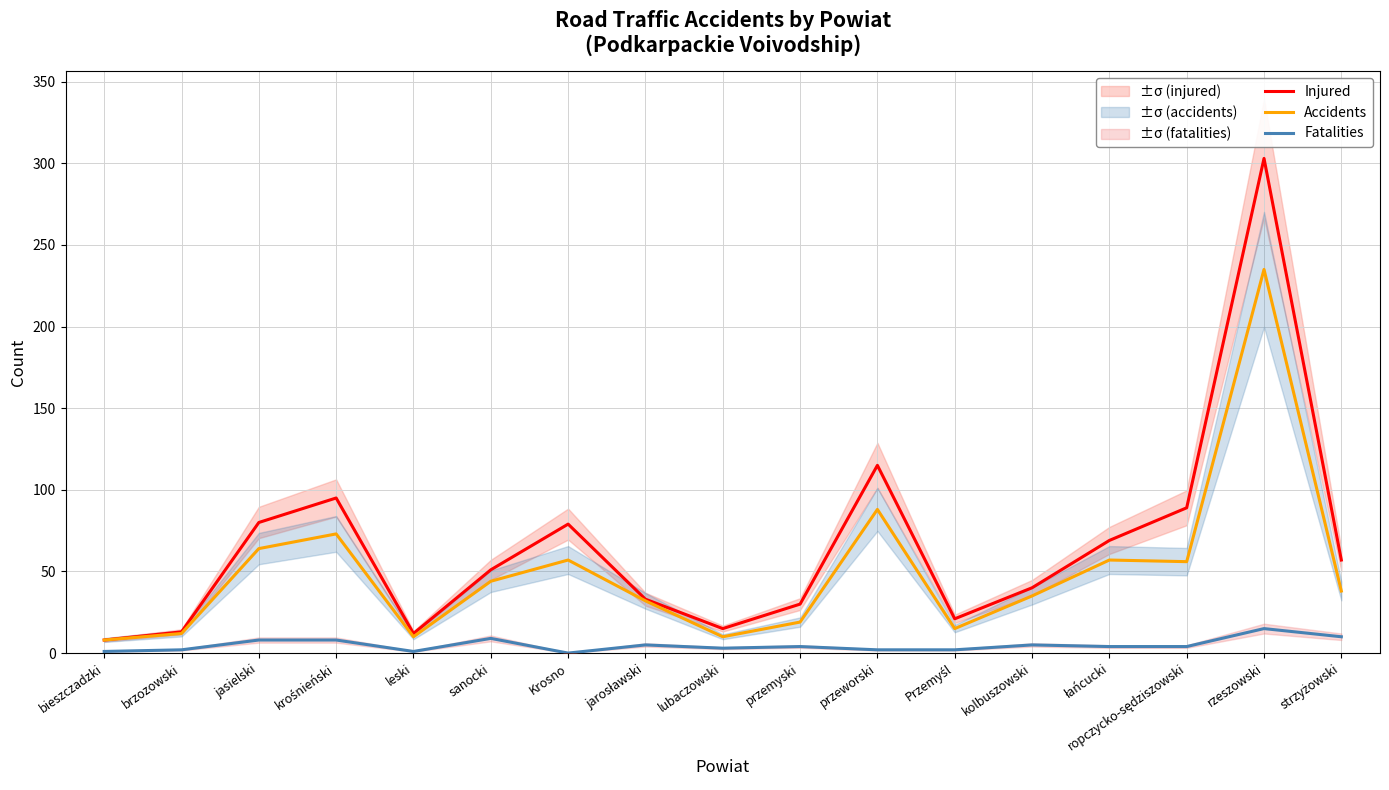

Between lubaczowski and Przemyśl, which is larger?

Przemyśl